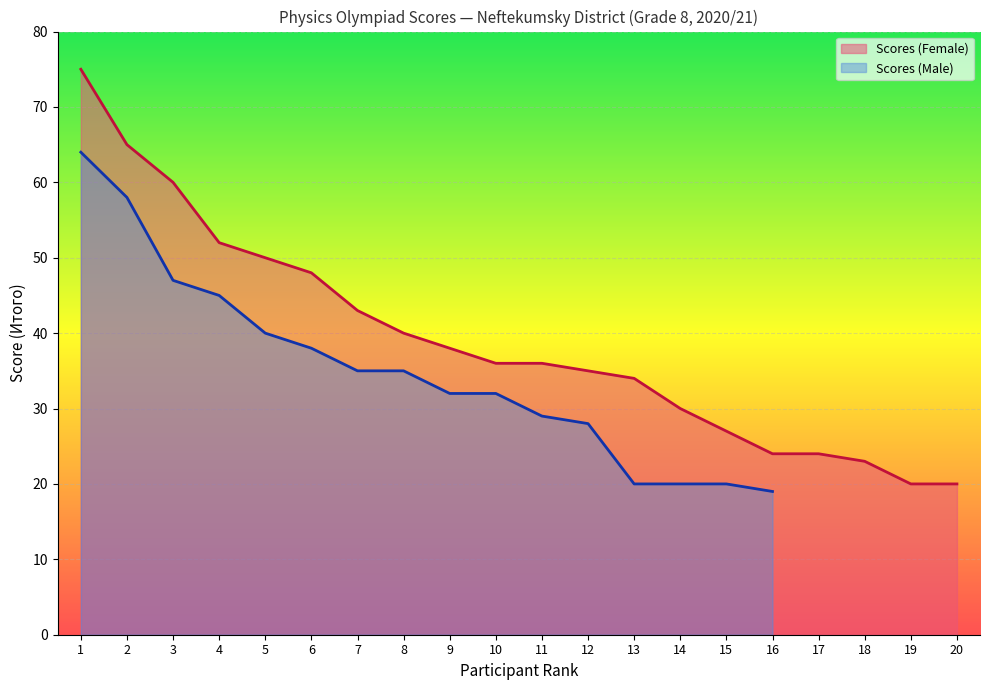

What is the maximum value for Scores (Female)?

75